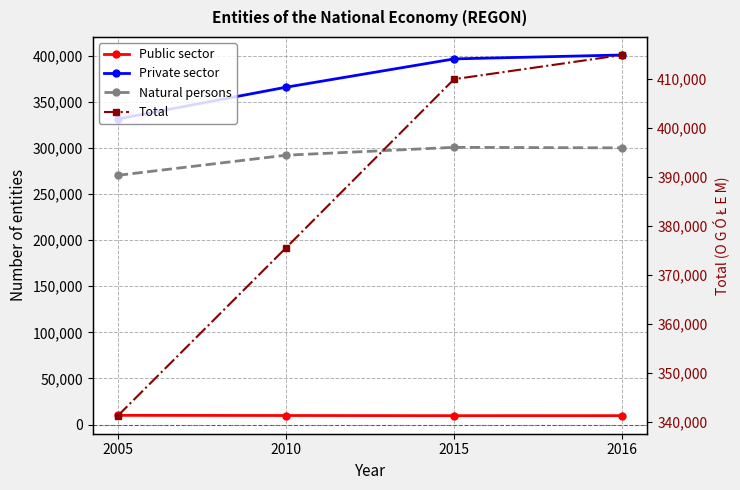

Between 2005 and 2015, which series saw the biggest shift?

Total